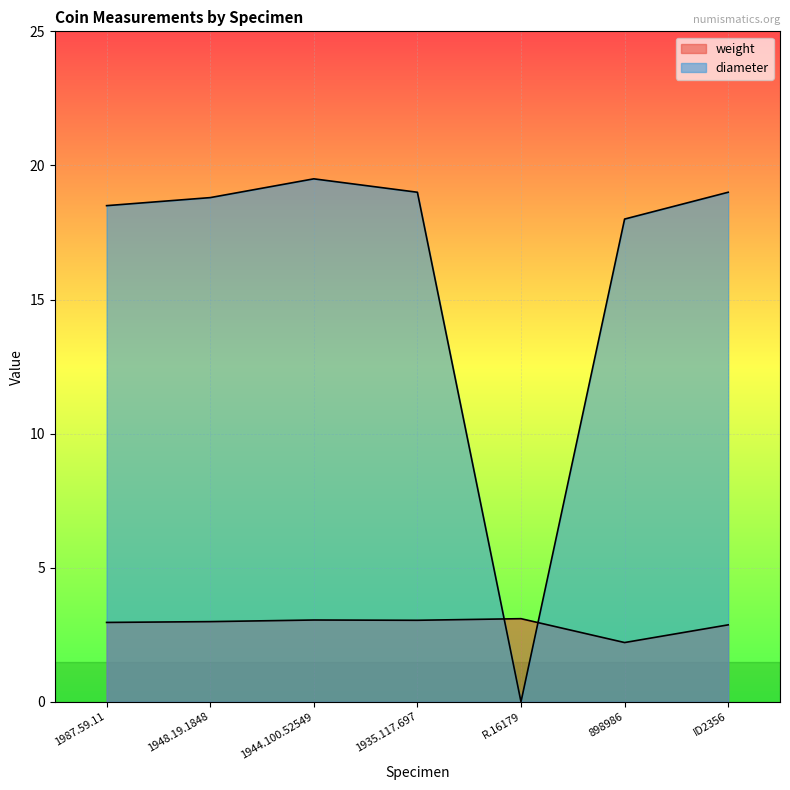

What is the maximum value for weight?

3.1